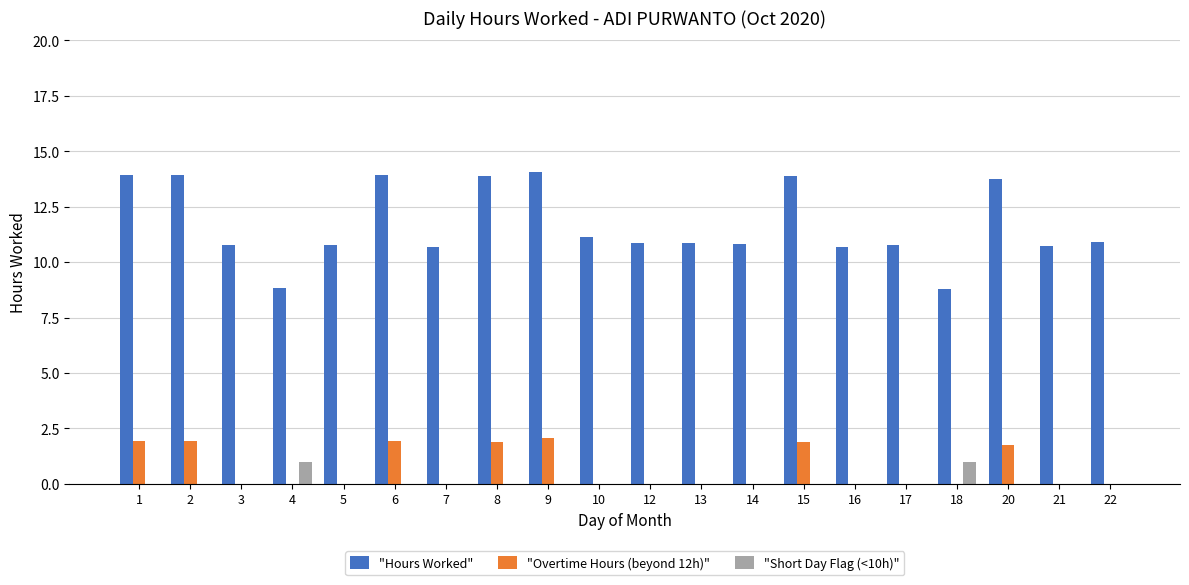

True or false: "Hours Worked" has a value of 10.8 at 13.

True